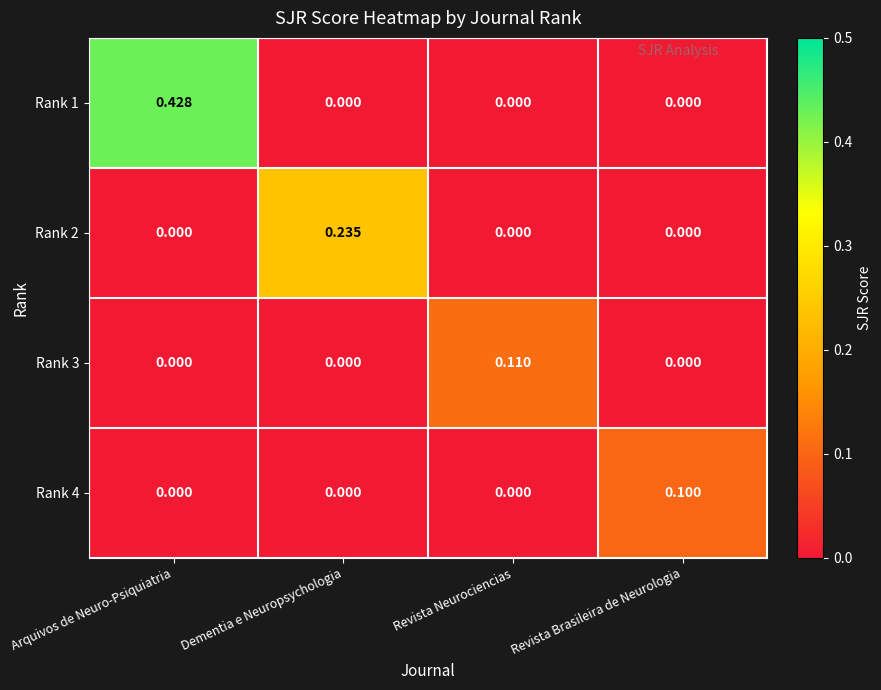

Which category has the highest value across all series?

Arquivos de Neuro-Psiquiatria